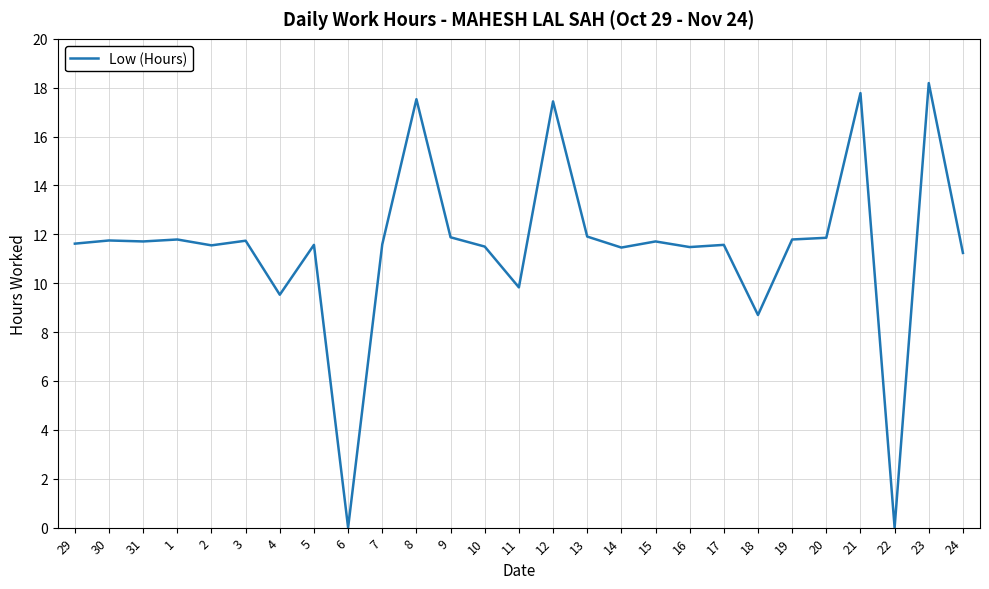

The value at 6 is 0.0. True or false?

True